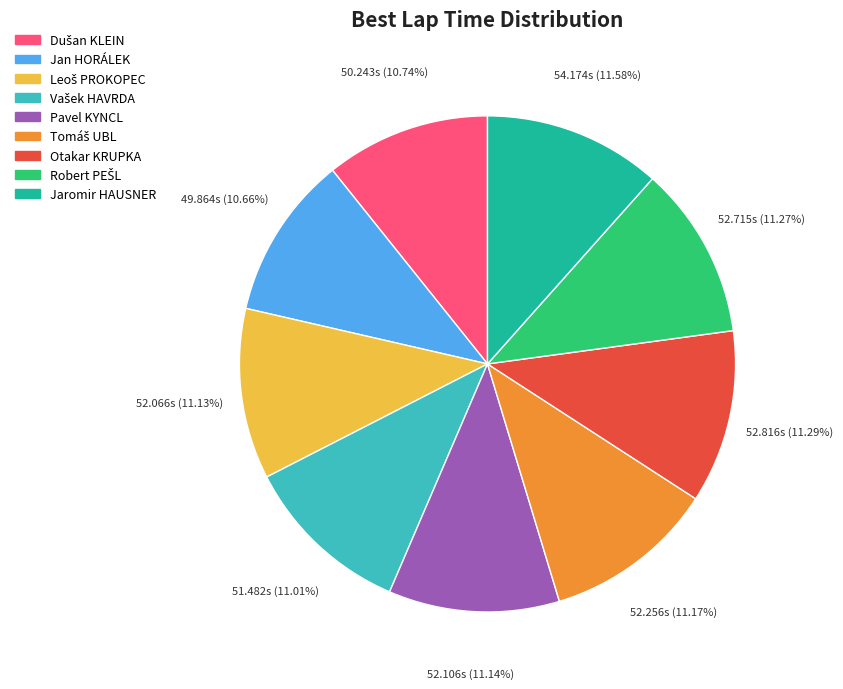

Do Jan HORÁLEK and Pavel KYNCL together represent more than half of the pie?

No